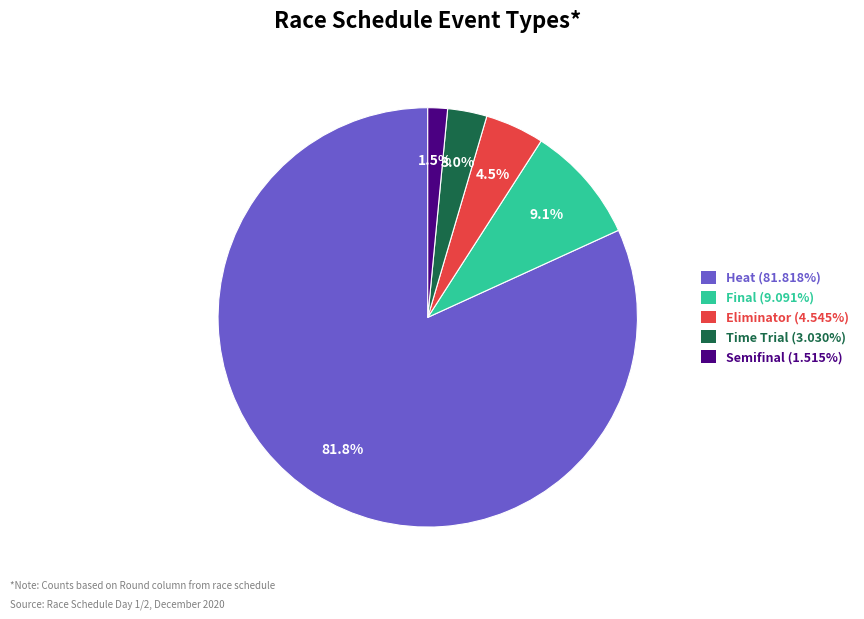

Is there a majority slice in this chart?

Yes